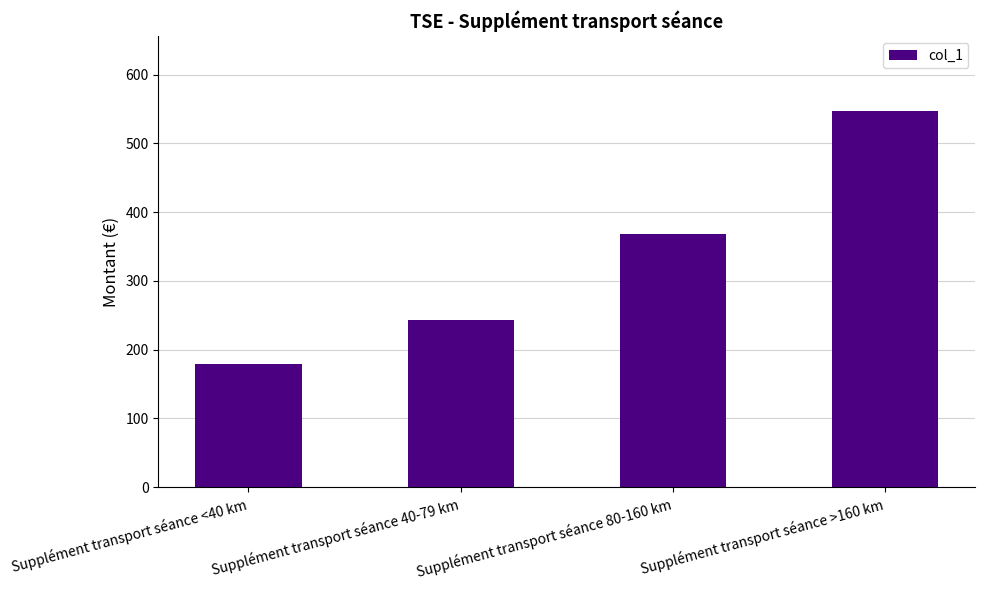

Reading left to right, transcribe all the data shown in this chart.

179.8	243.2	367.6	546.8